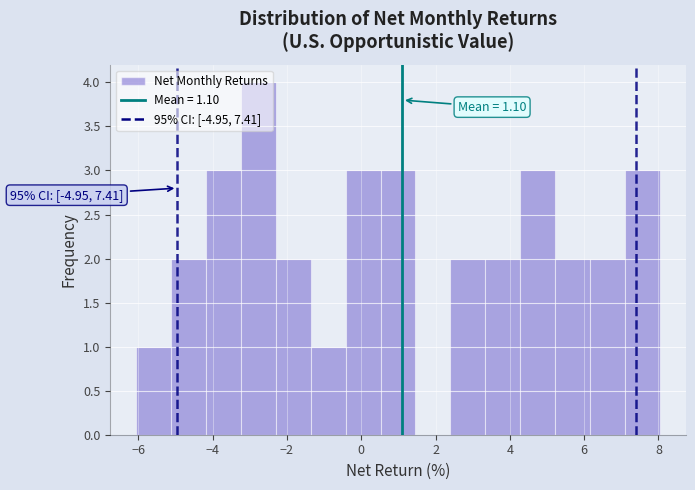

Over which range of the x-axis is the bar tallest?

-3.2 to -2.2